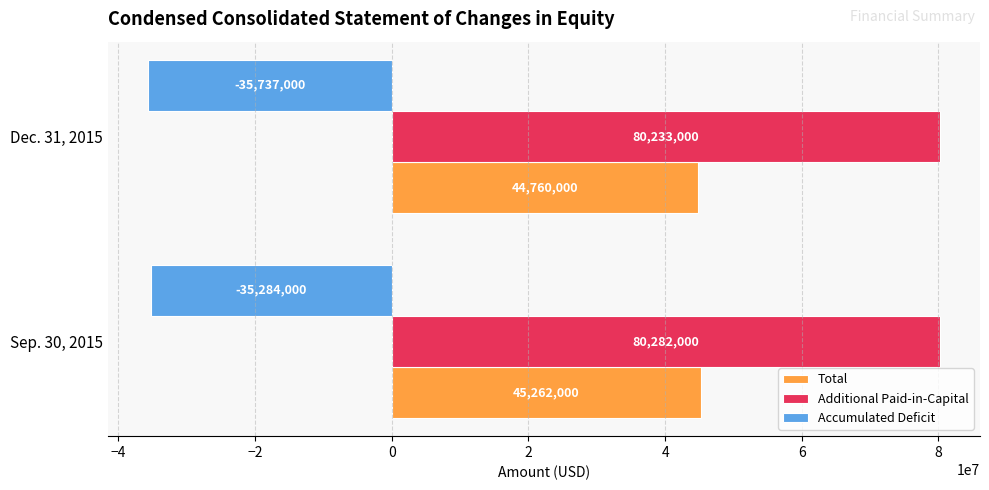

At how many categories does at least one series exceed 7020595?

2